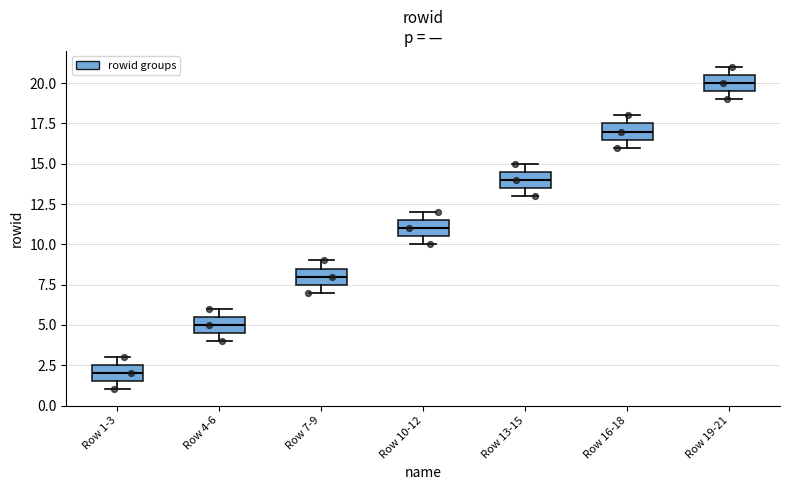

Where is the upper edge of the box for Row 19-21 on the y-axis? The values are not printed on the chart, so give them approximately, as read against the axis.

20.5